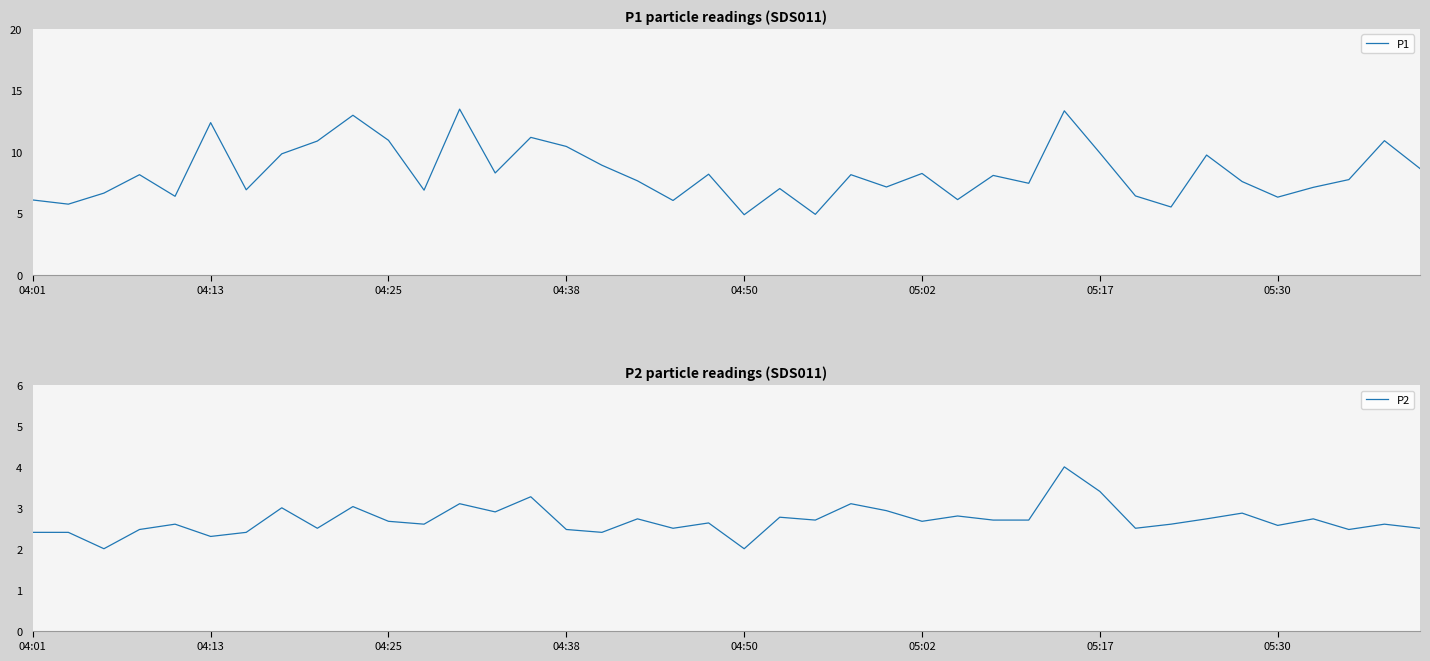

True or false: P2 has more than 2 interior local peaks.

True